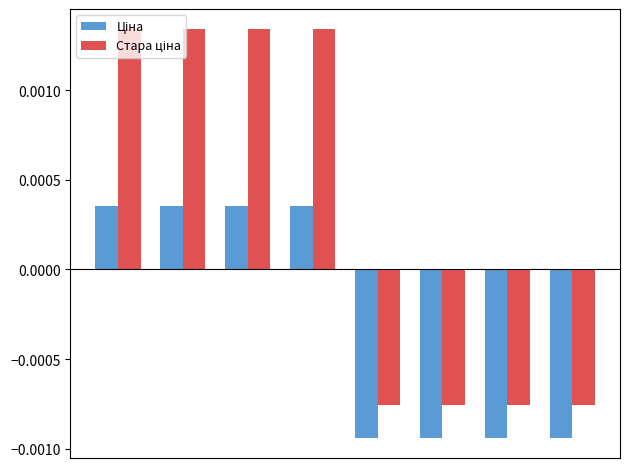

At how many categories does at least one series exceed 0?

4